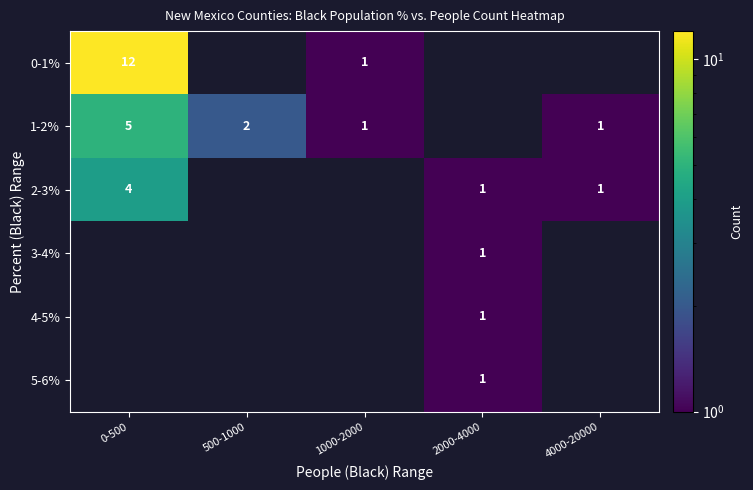

True or false: 1-2% has a value of 2 at 500-1000.

True